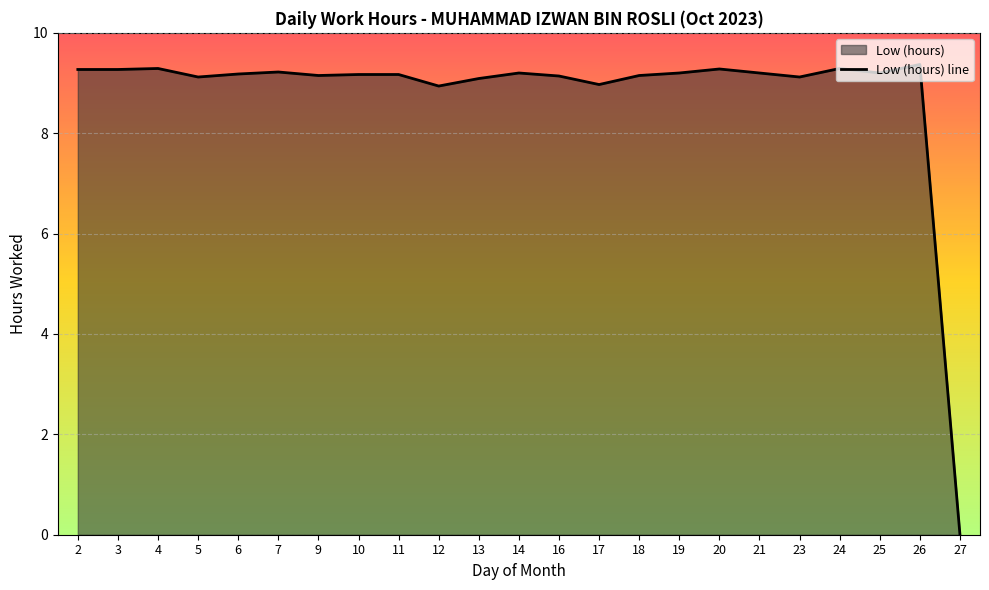

Between 4 and 20, which is larger?

4